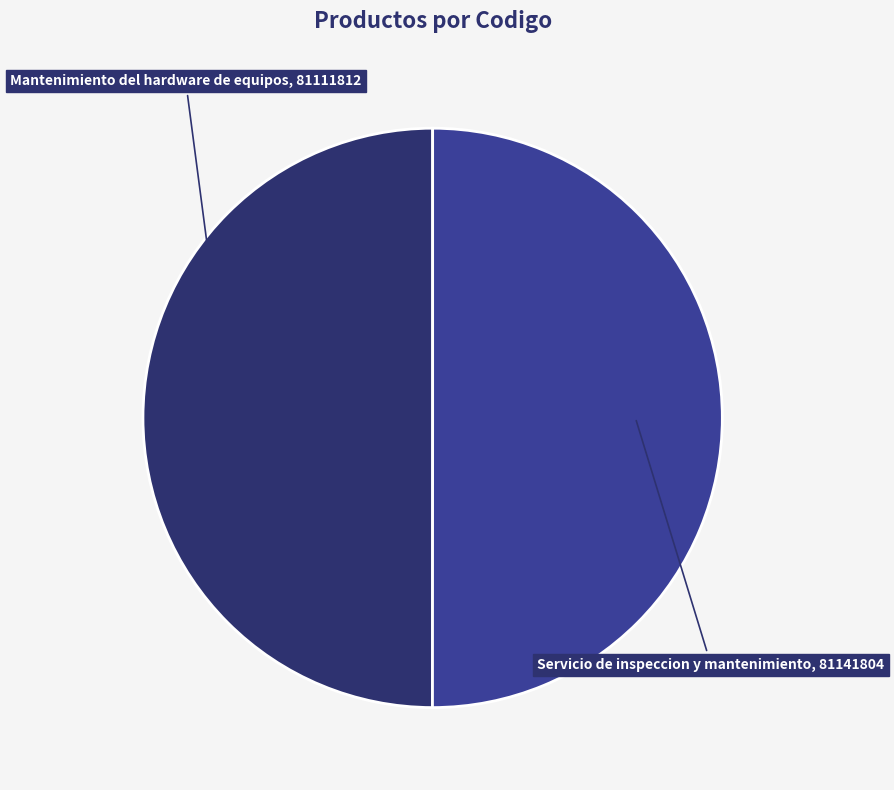

How many slices are in this pie chart?

2